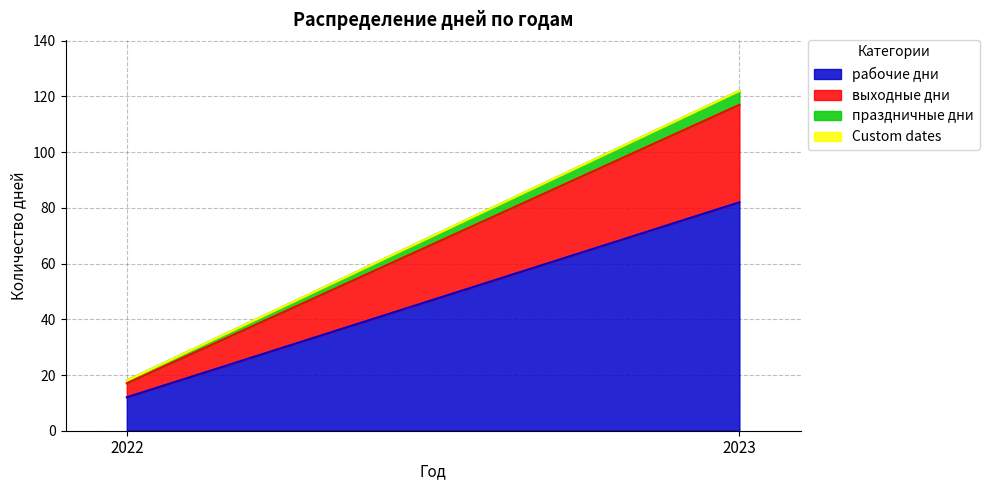

Reading left to right, list all the values displayed in this chart.

рабочие дни: 2022=12	2023=82
выходные дни: 2022=5	2023=35
праздничные дни: 2022=1	2023=5
Custom dates: 2022=0	2023=0